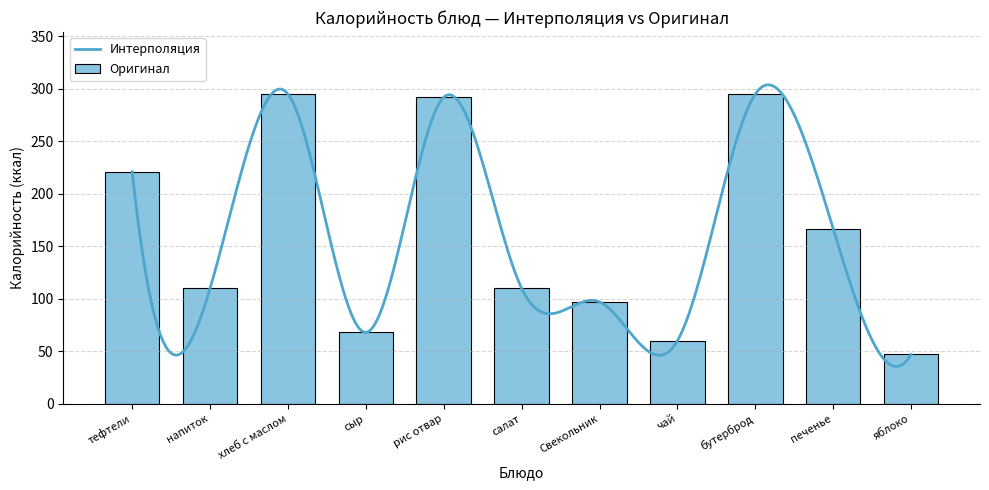

What is the minimum value for Интерполяция?

35.5